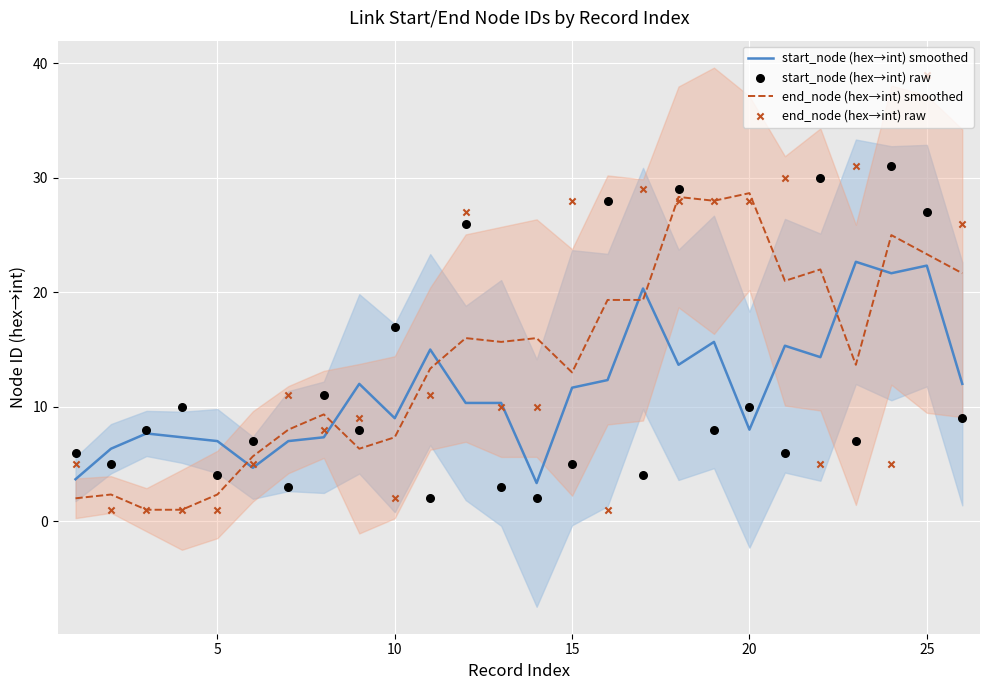

What is the highest value of the end_node (hex→int) smoothed series?

28.7